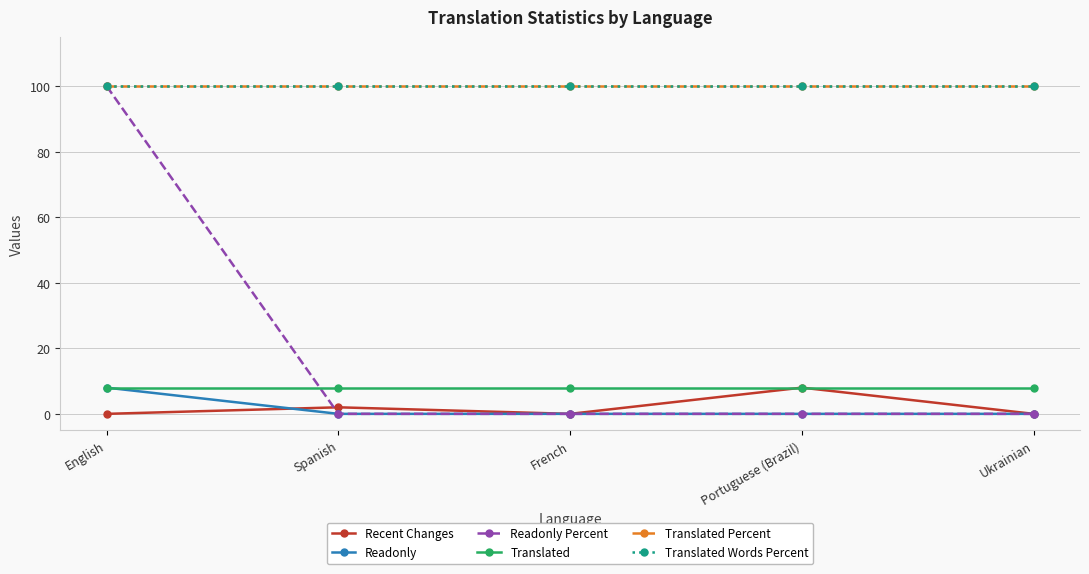

True or false: Translated Words Percent has a value of 169 at English.

False